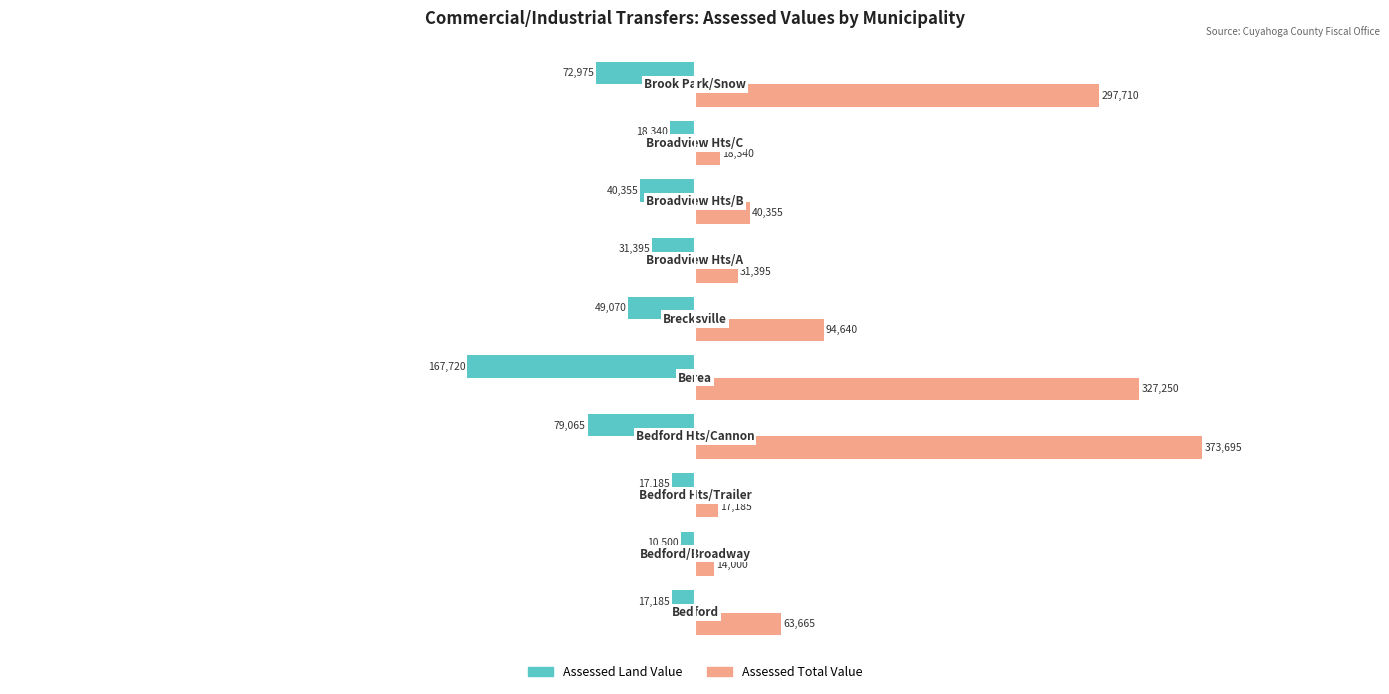

Which series has the largest total across all categories?

Assessed Total Value